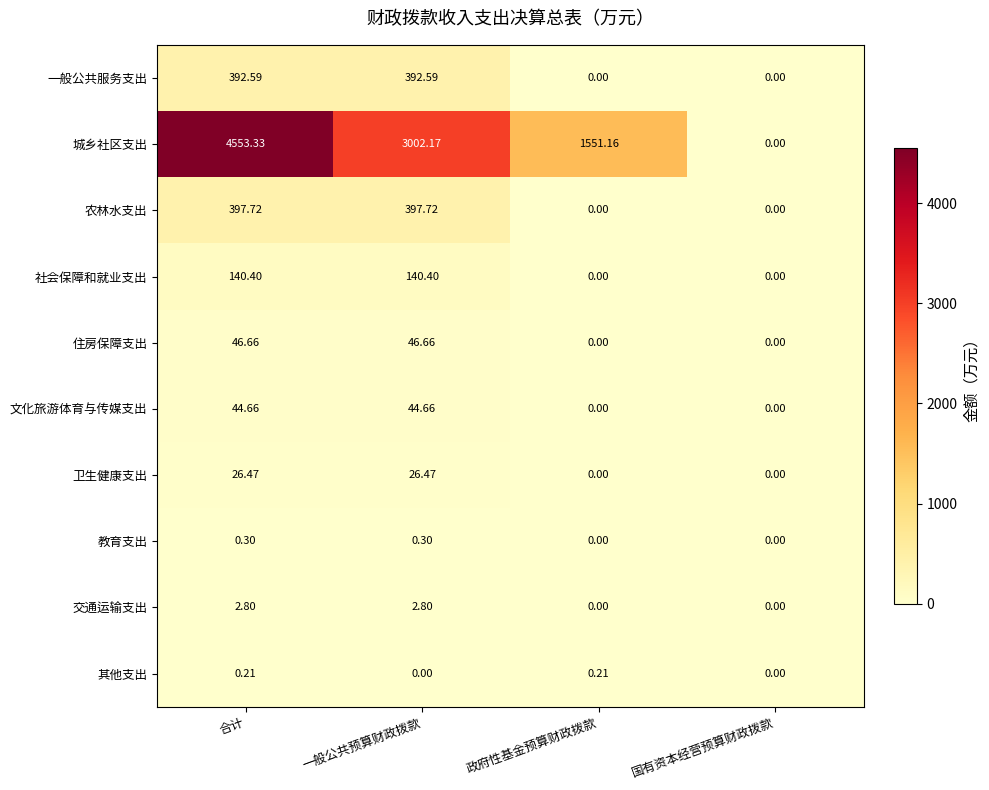

How many positive values does the 文化旅游体育与传媒支出 series have?

2